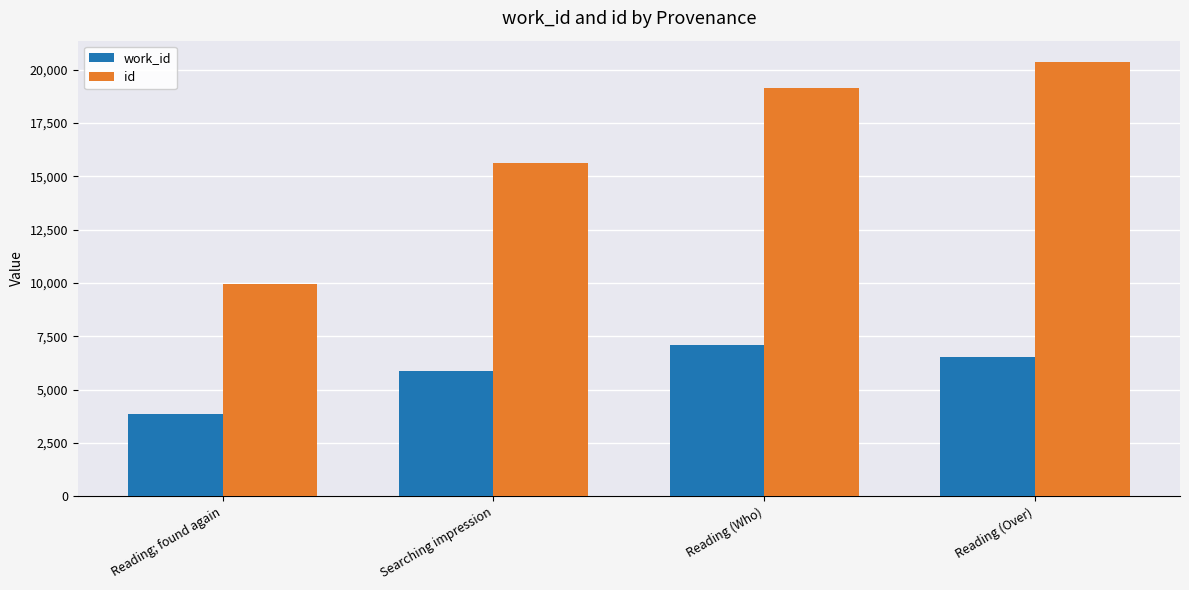

Rank the categories by id value from highest to lowest.

Reading (Over), Reading (Who), Searching impression, Reading; found again